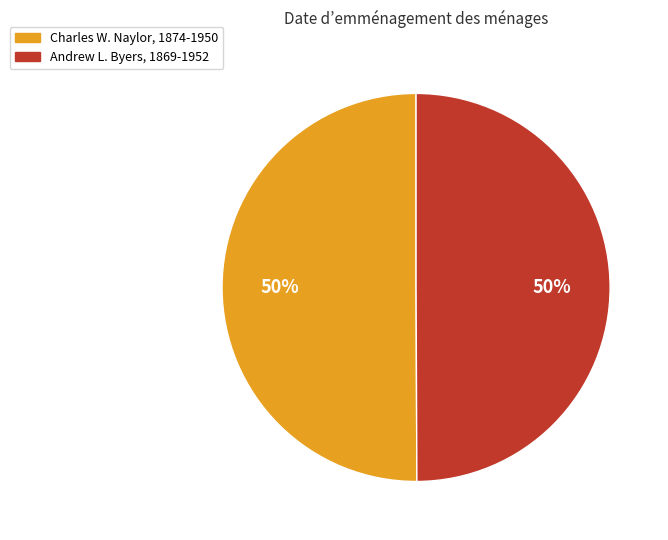

Is it true that Charles W. Naylor, 1874-1950 is 60% of the pie?

False